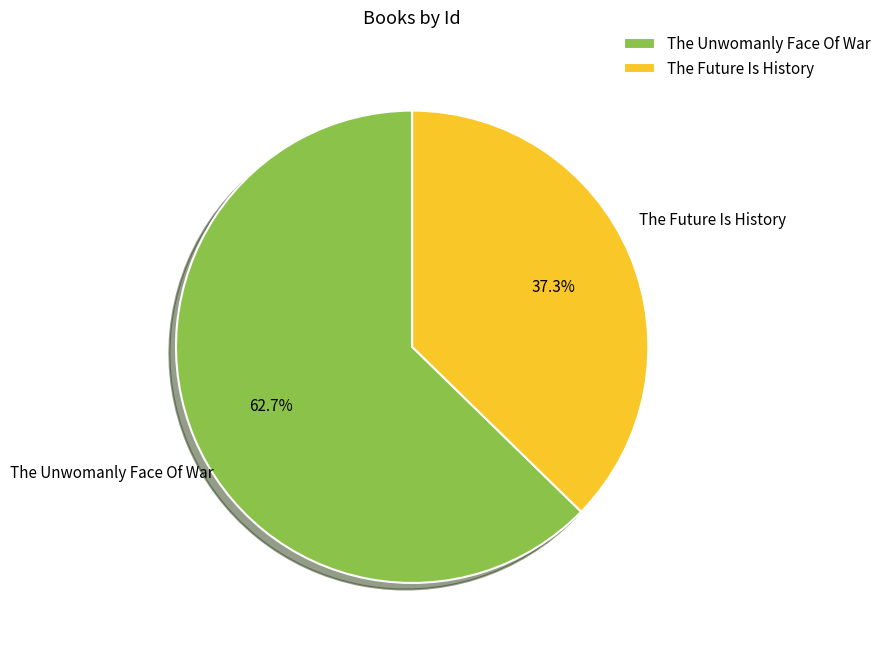

The The Unwomanly Face Of War slice represents 63% of the pie. True or false?

True